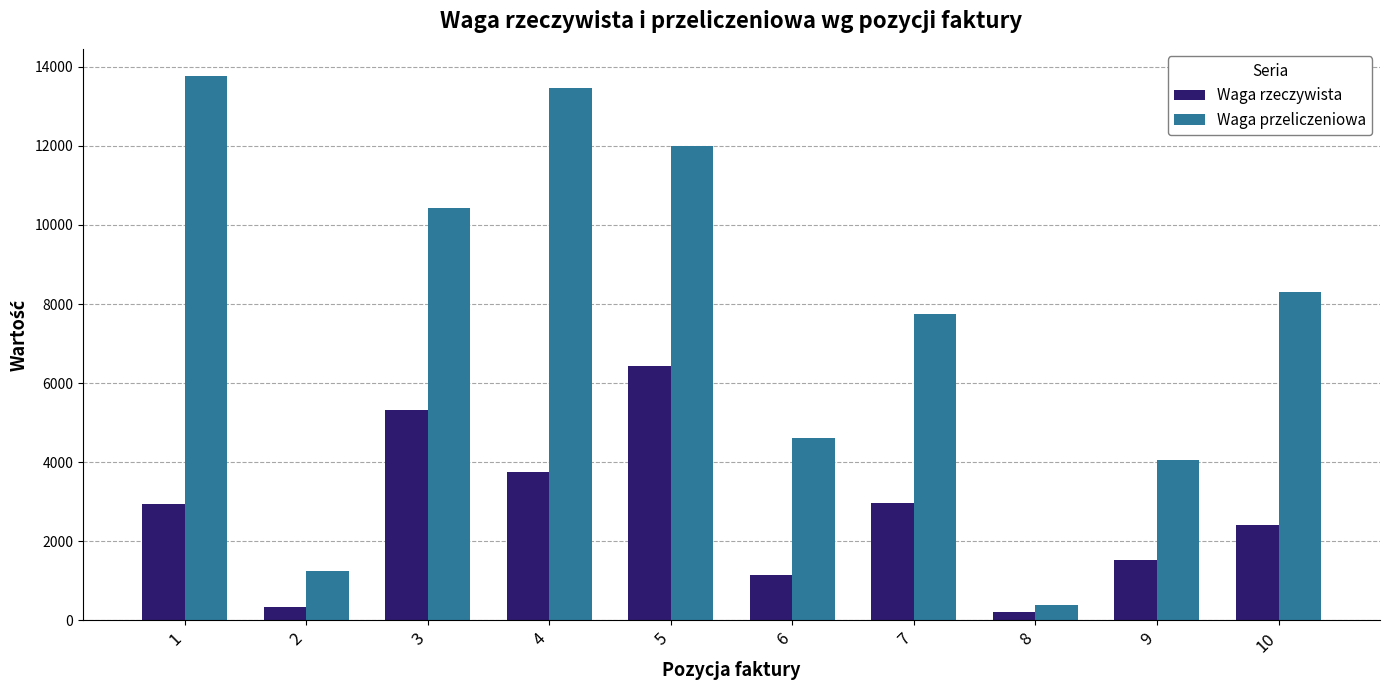

Which series changed the most between 1 and 4?

Waga rzeczywista